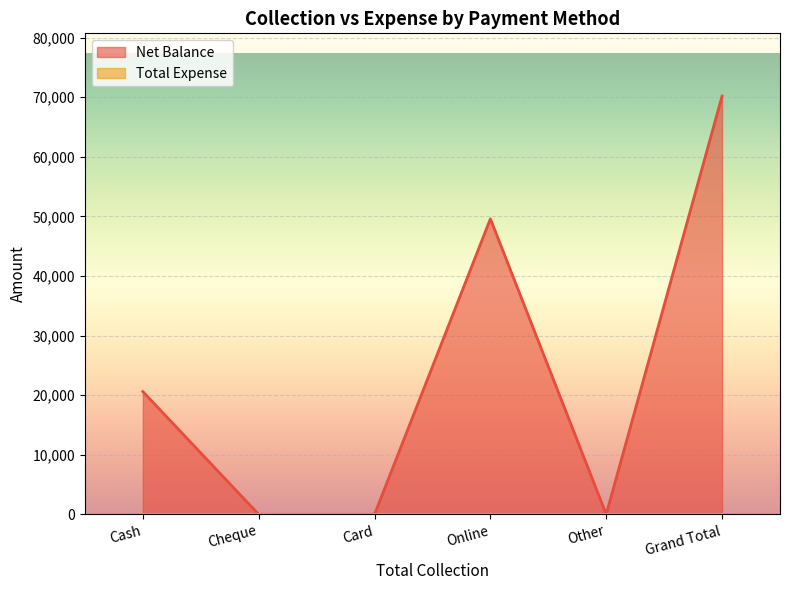

What is the value of the 1st point from the left?

20600